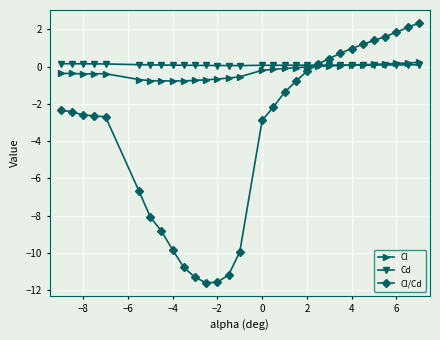

True or false: Cl has more than 0 points higher than both neighbors.

True